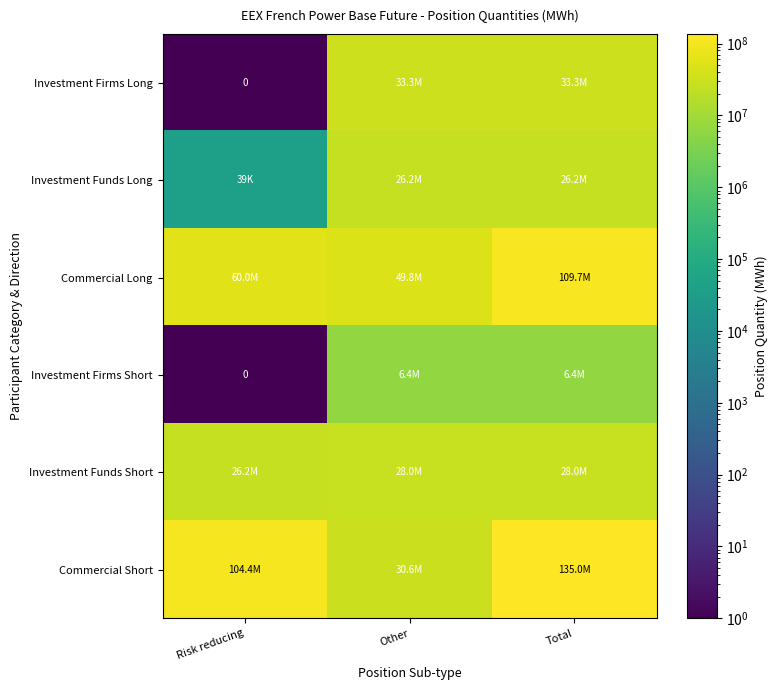

List the series in order of their peak value, lowest first.

Investment Firms Short, Investment Funds Long, Investment Funds Short, Investment Firms Long, Commercial Long, Commercial Short